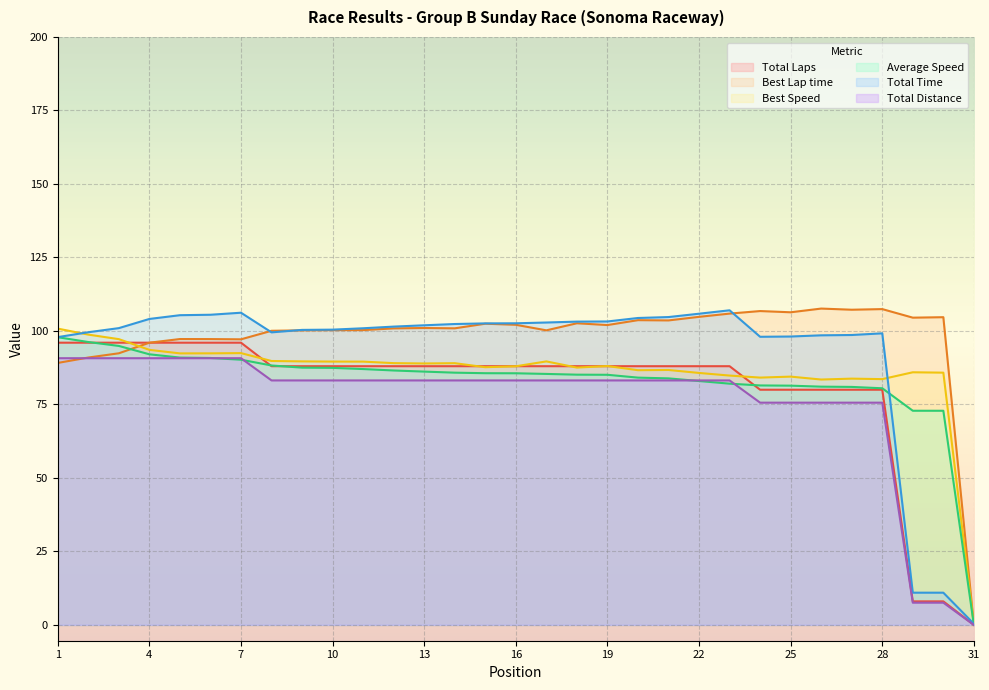

True or false: Best Lap time has a value of 100.9 at 14.

True